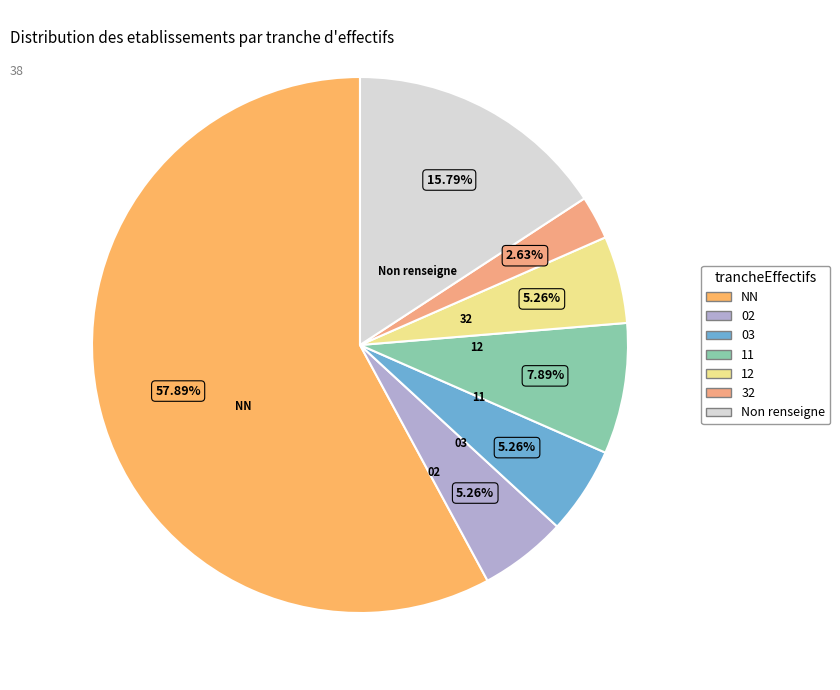

Count the number of slices in the pie.

7